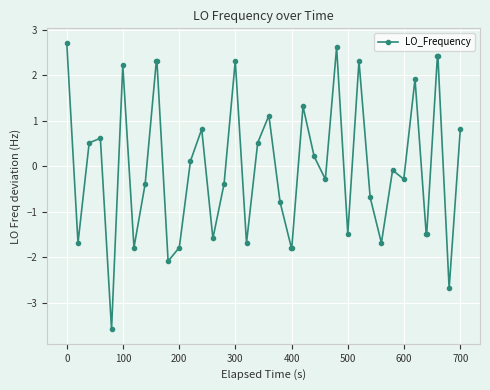

What is the maximum value shown in the chart?

2.7